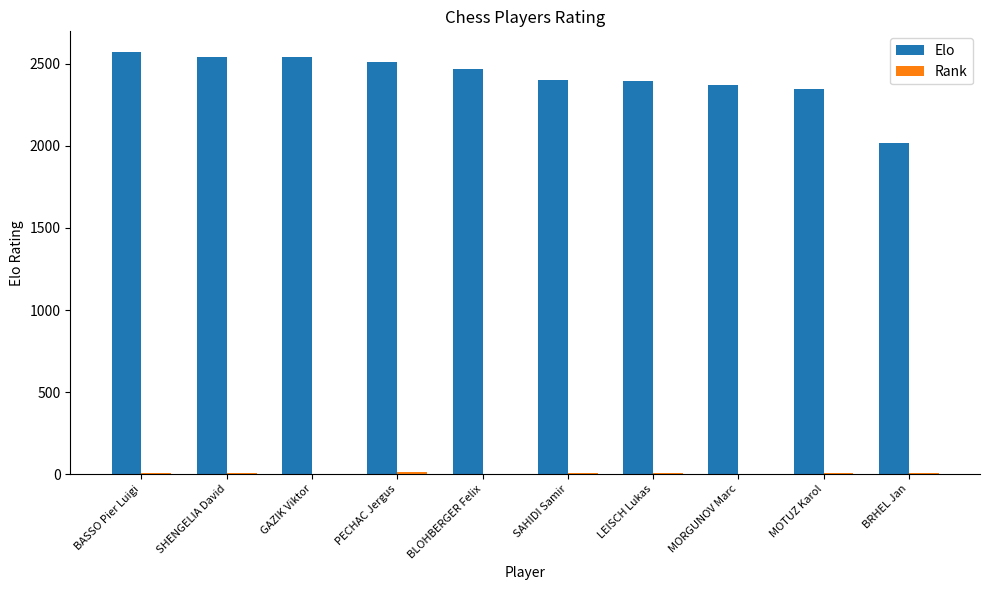

Which series has the largest total across all categories?

Elo